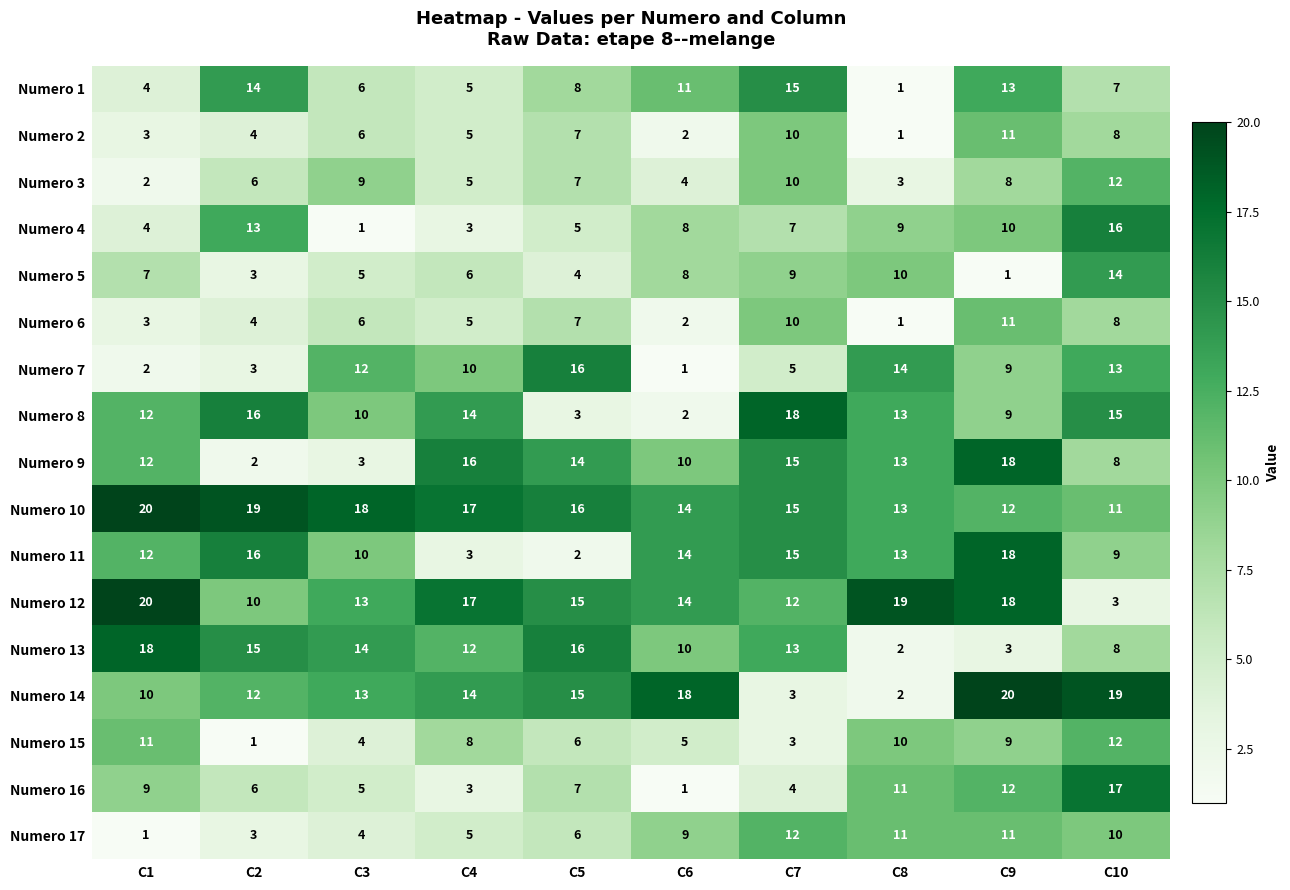

List the labels in order of Numero 7 value, smallest first.

C6, C1, C2, C7, C9, C4, C3, C10, C8, C5